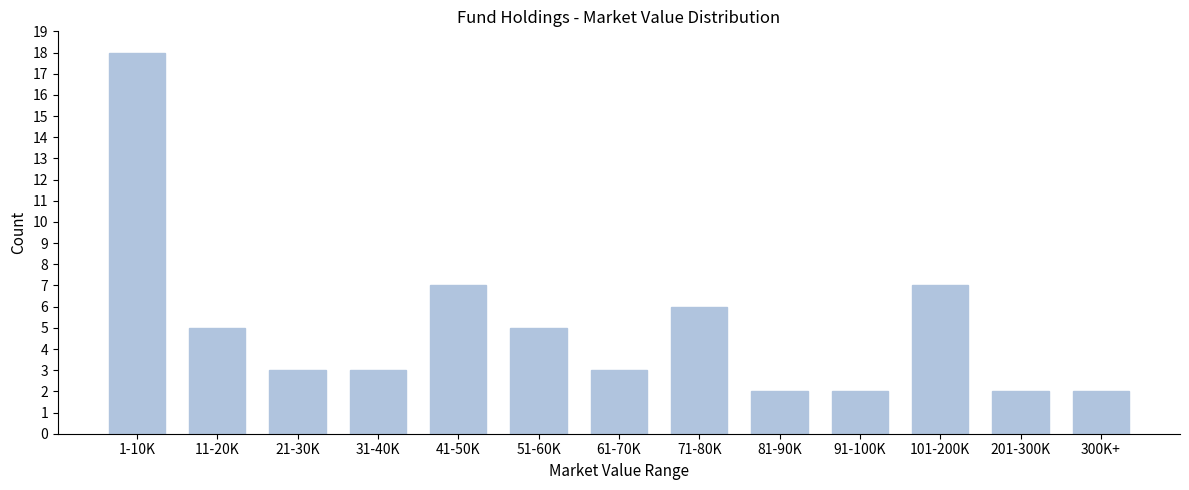

Reading right to left, transcribe all the data shown in this chart.

2	2	7	2	2	6	3	5	7	3	3	5	18